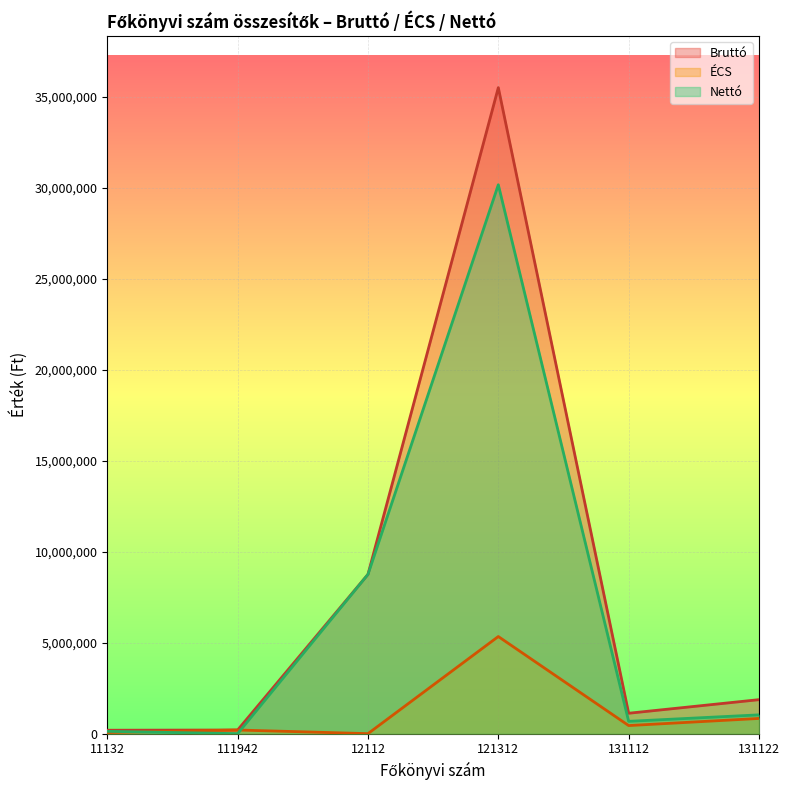

What is the total value across all series at 121312?

71036306